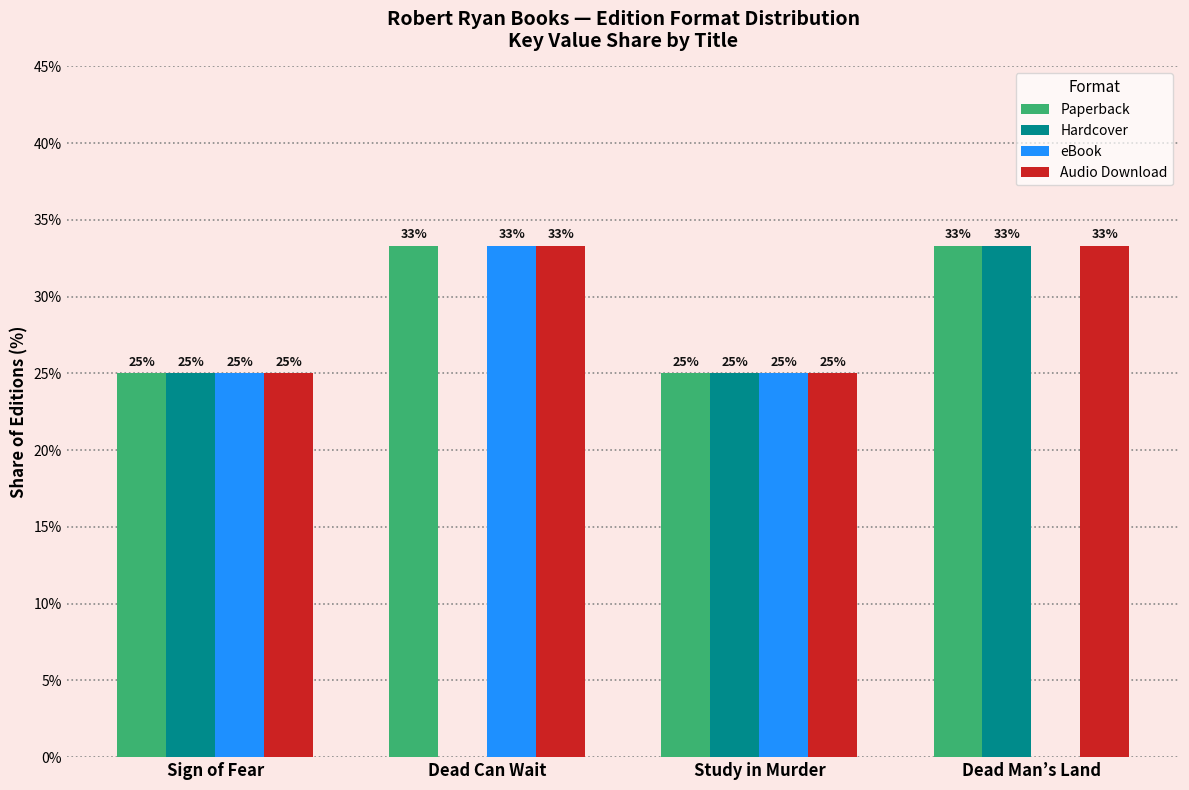

Is it true that eBook equals -21.0 at Dead Man’s Land?

False